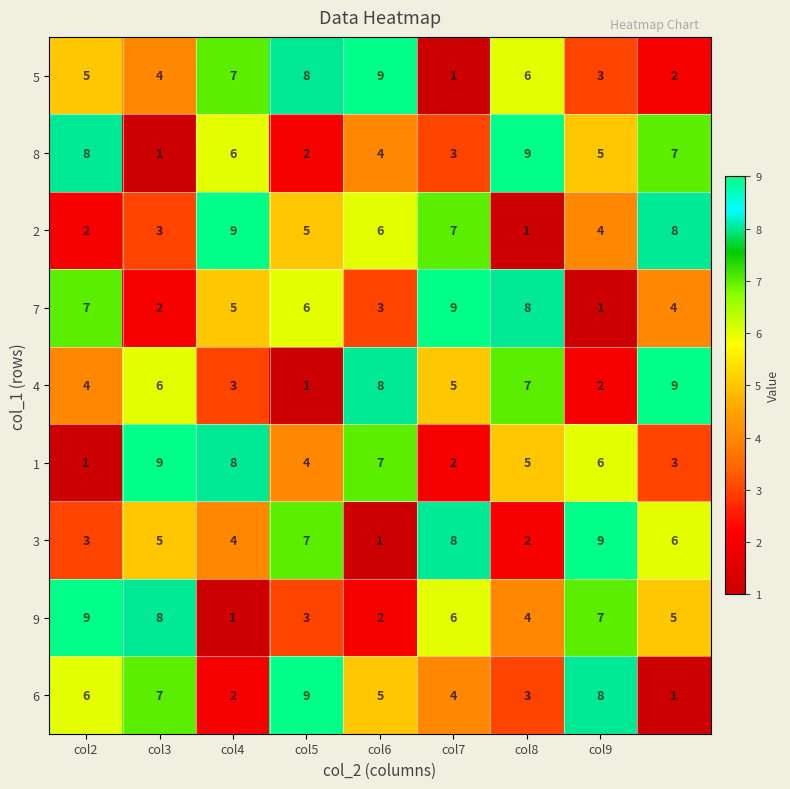

At how many categories does at least one series exceed 6?

9